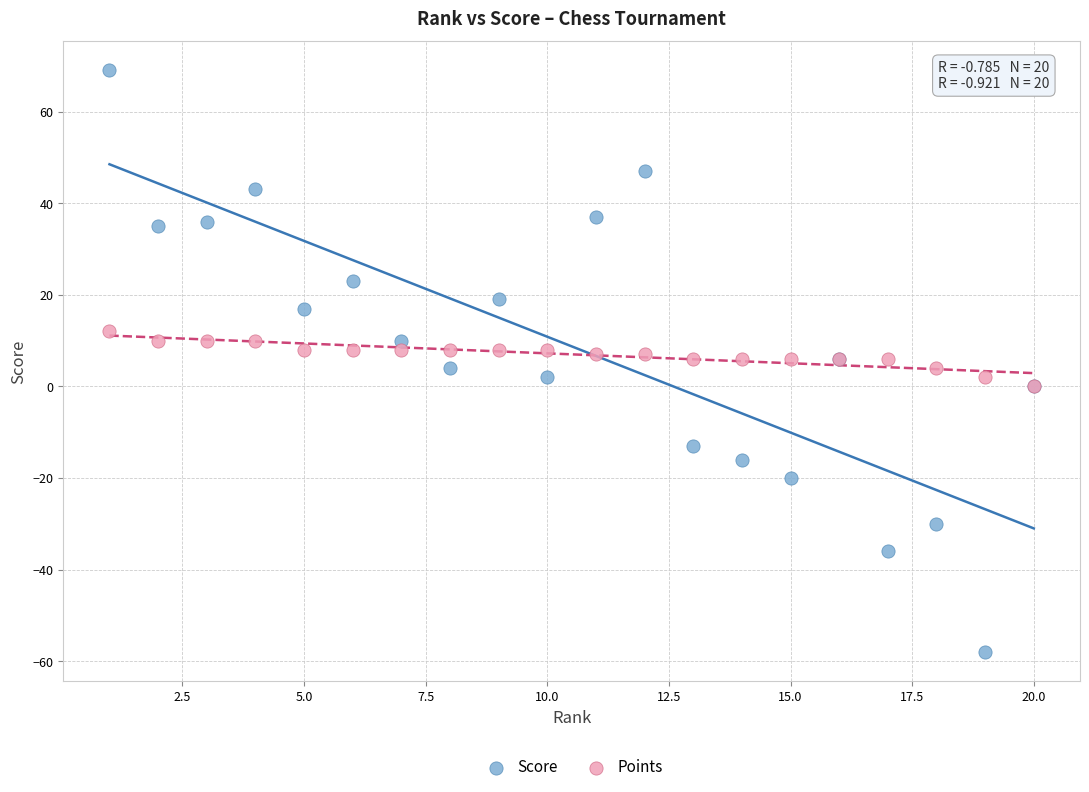

Which series has the largest Y range (max minus min)?

Score